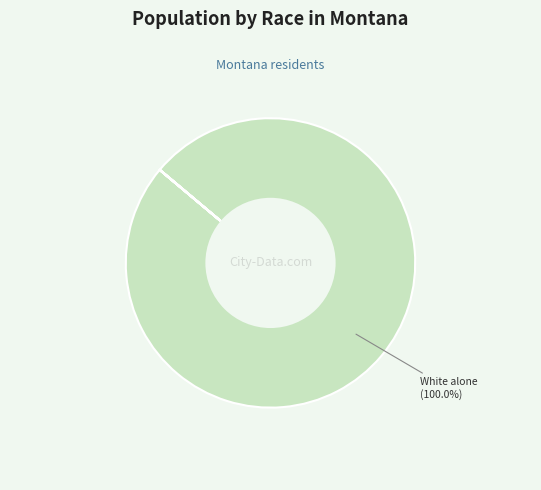

What is the largest slice in the pie chart?

White alone